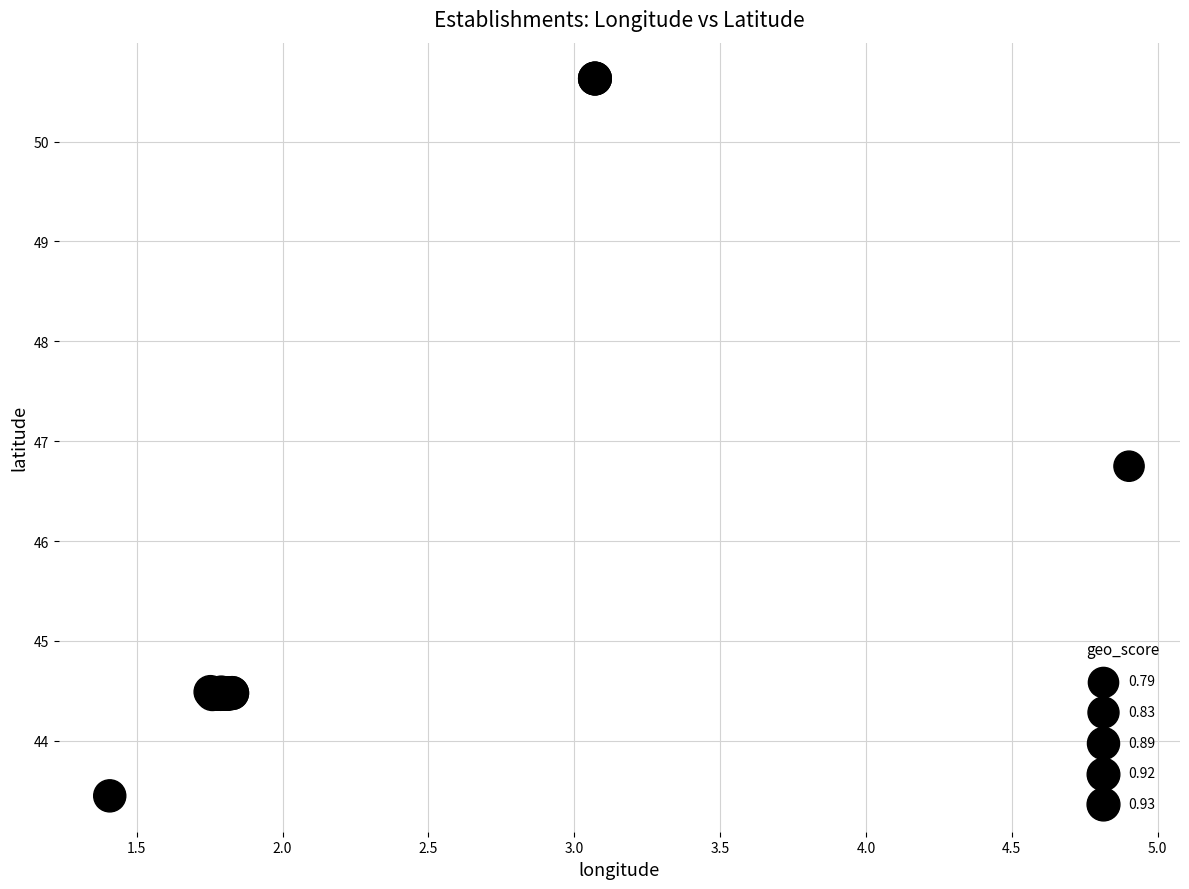

What Y value in the scatter plot is closest to 47?

46.7